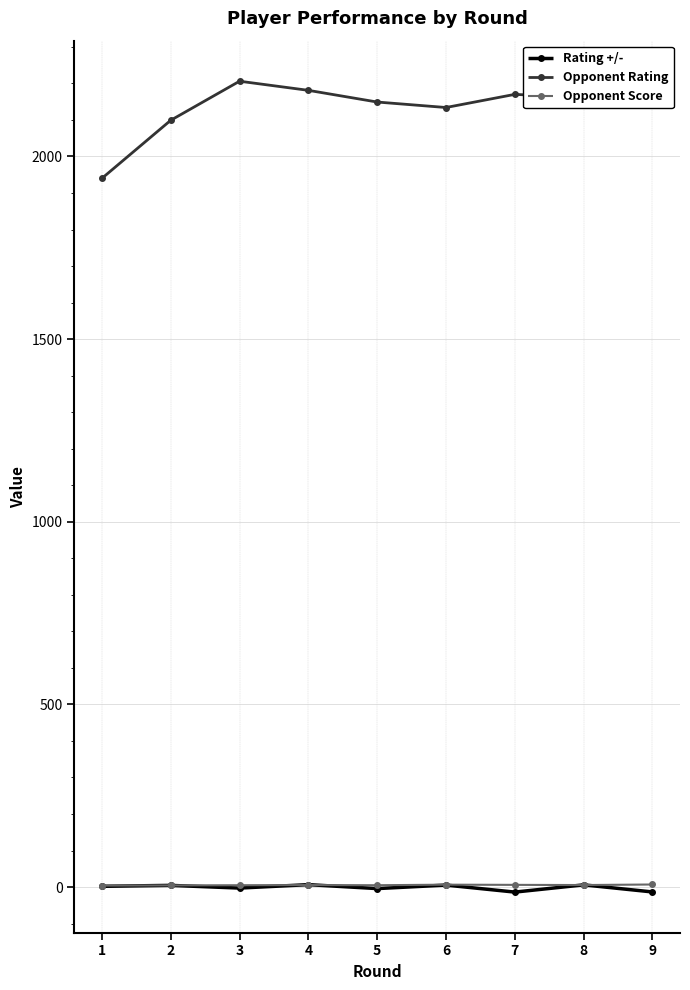

What is the greatest value displayed?

2206.0